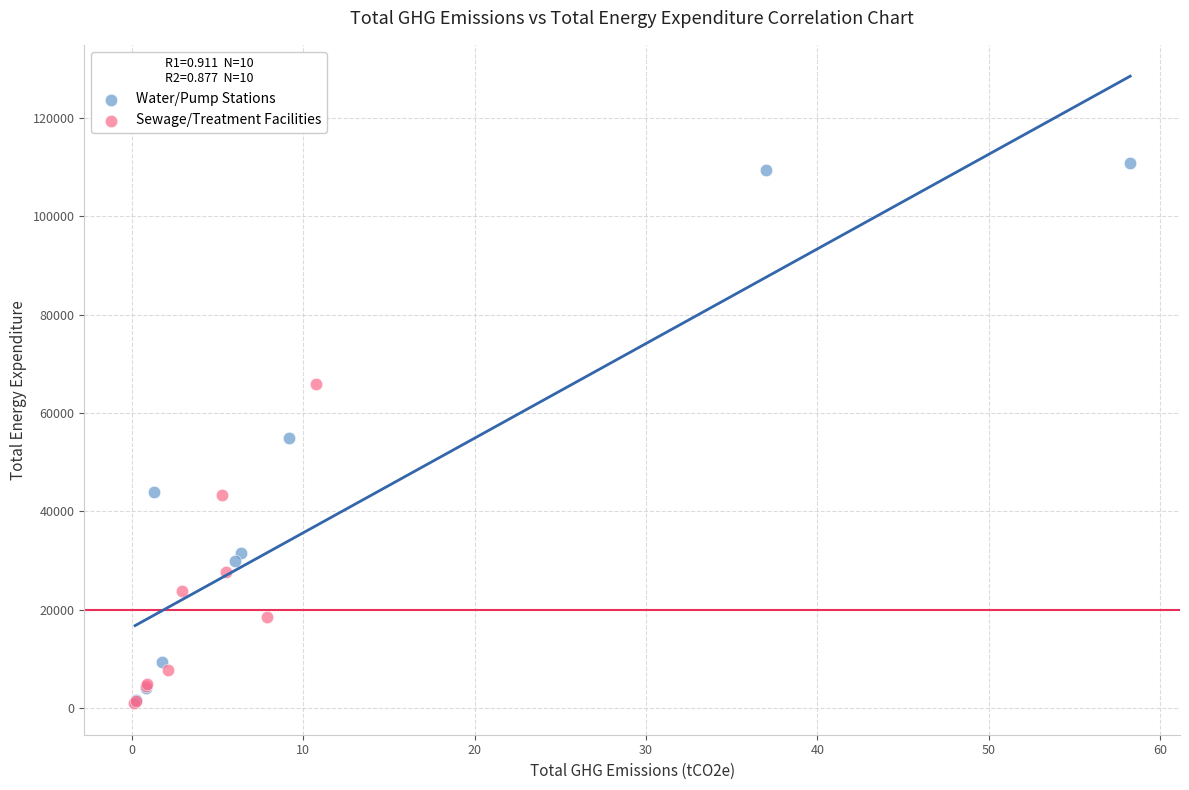

Which series reaches the maximum Y coordinate?

Water/Pump Stations